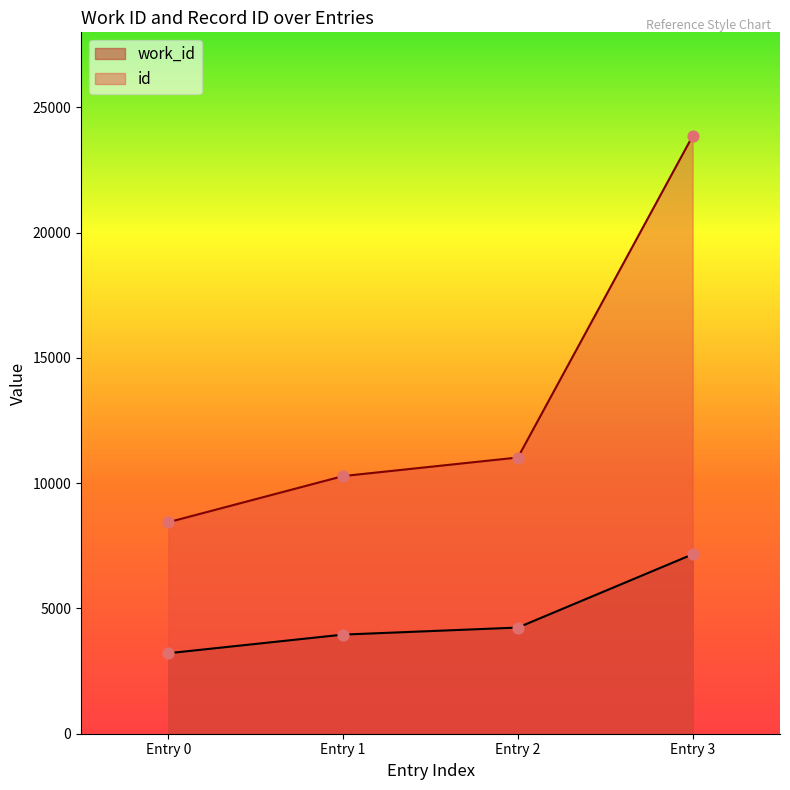

Which series reaches the minimum Y coordinate?

work_id